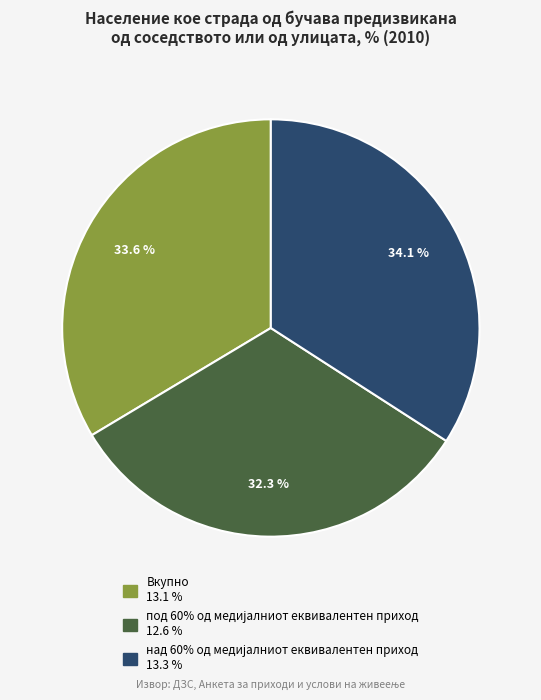

Is there any slice that represents more than half of the pie?

No